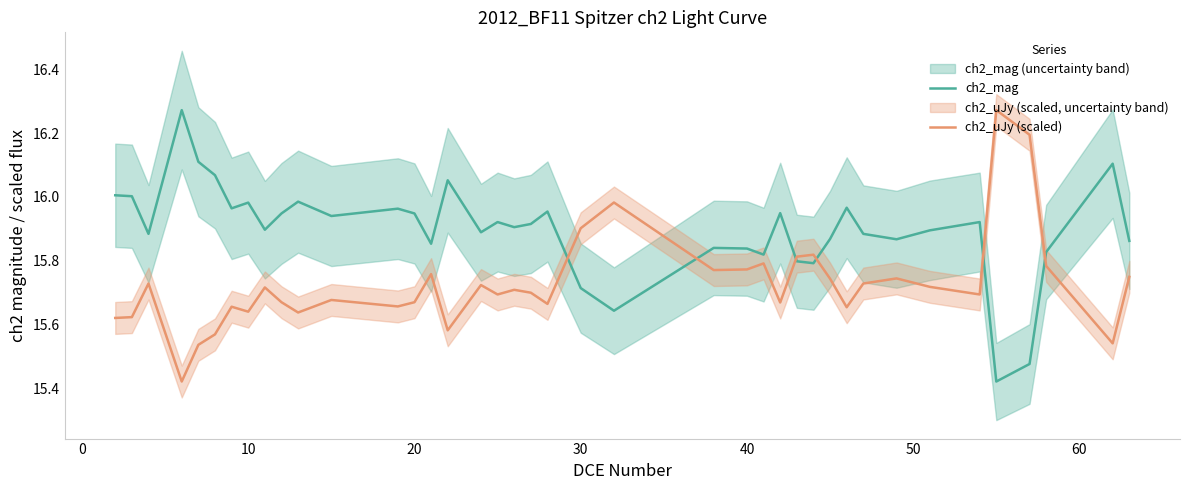

What is the difference between the second highest and minimum values in the ch2_uJy (scaled) series?

0.8